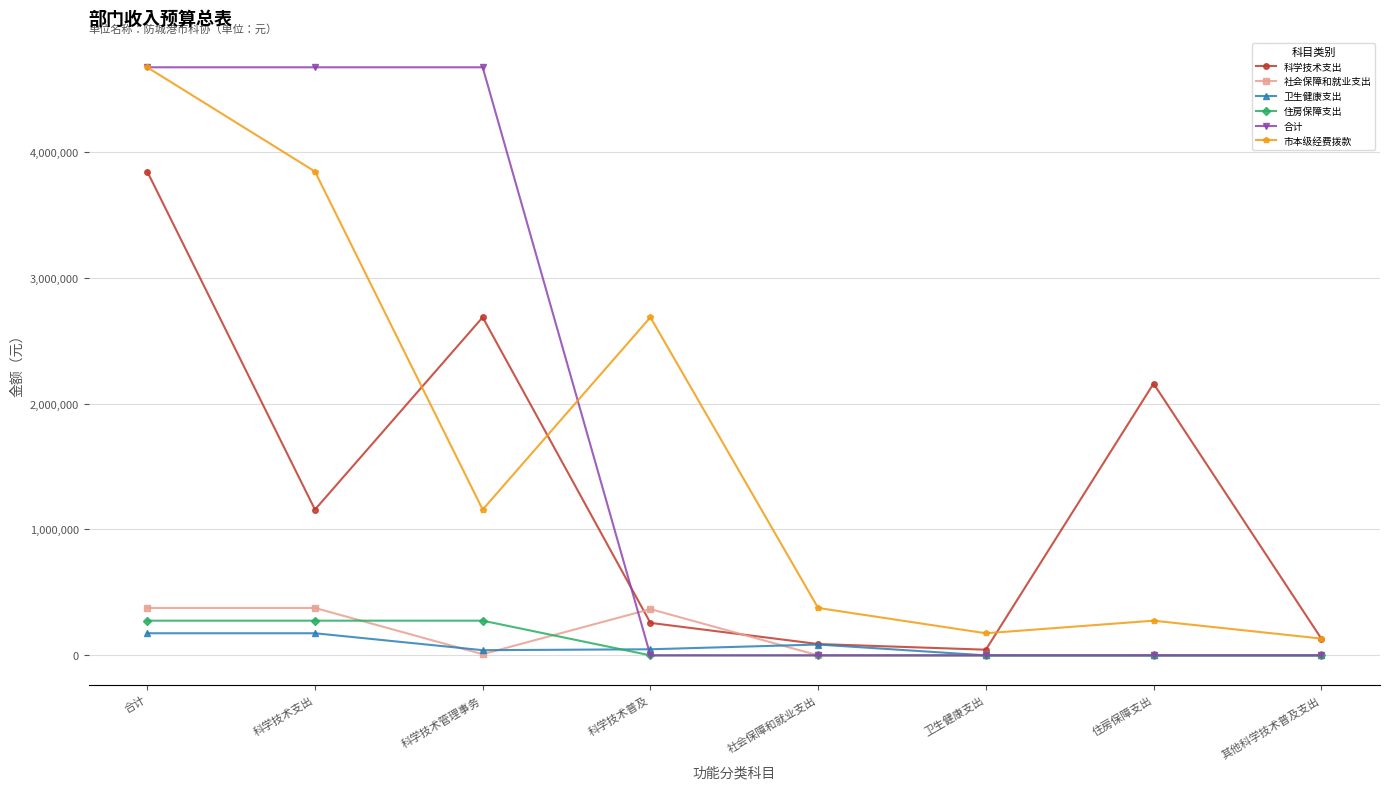

What is the difference between the maximum and minimum values in the 合计 series?

4669969.6